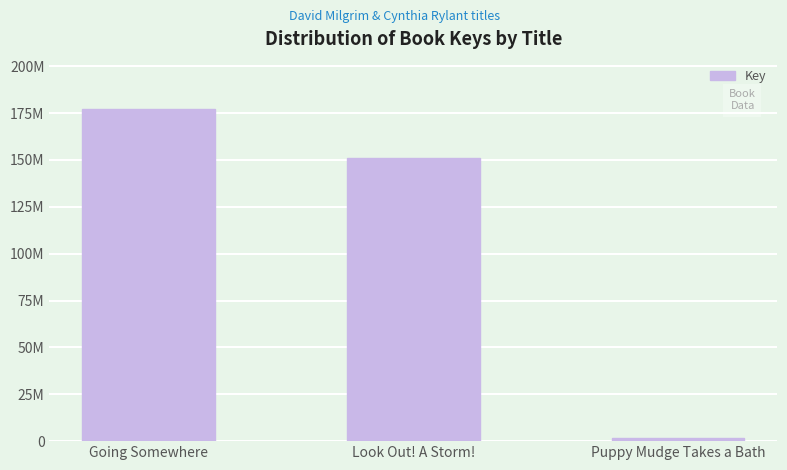

Which category has the highest value across all series?

Going Somewhere